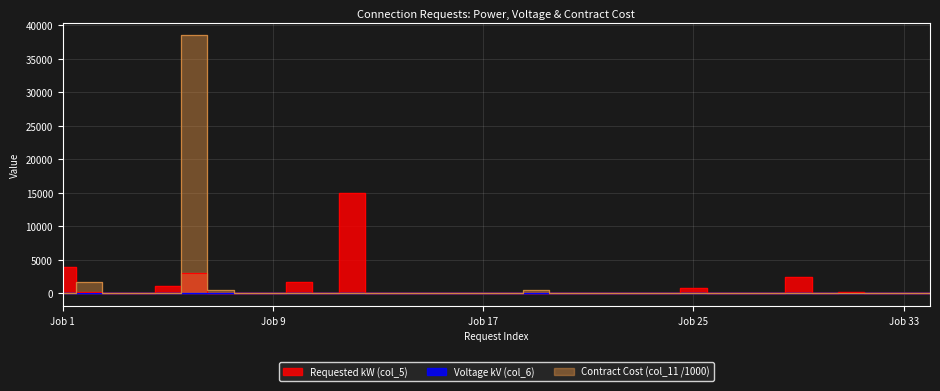

Is this an area chart (filled region under the line)?

No